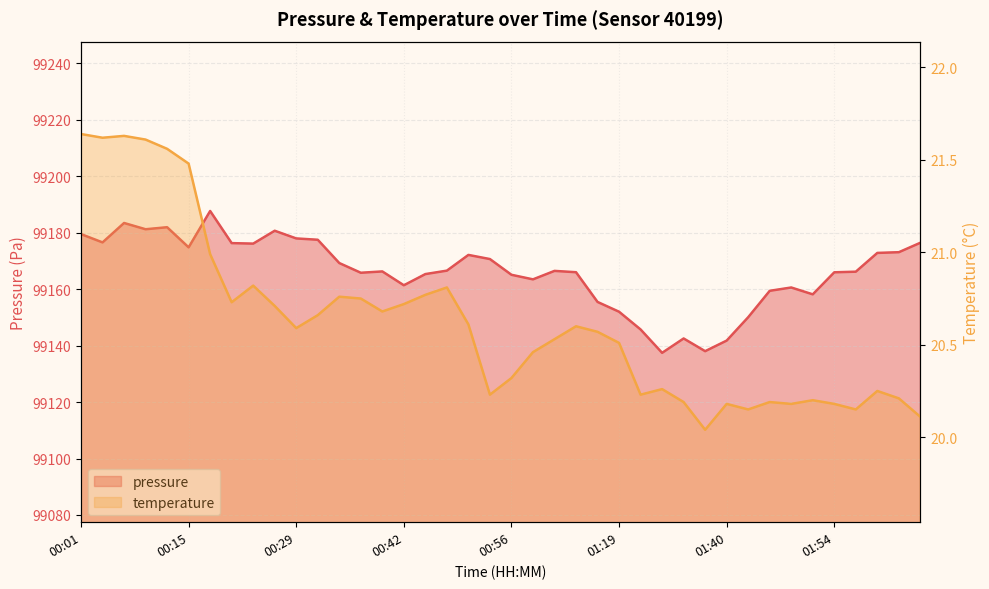

What is the label of the 20th point from the left?

00:54